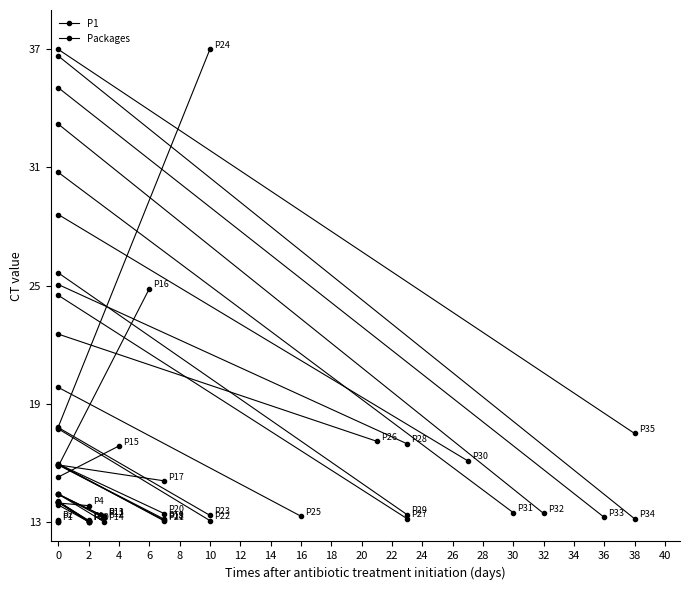

Approximately how many times larger is the value at 0 compared to 0?

1.0